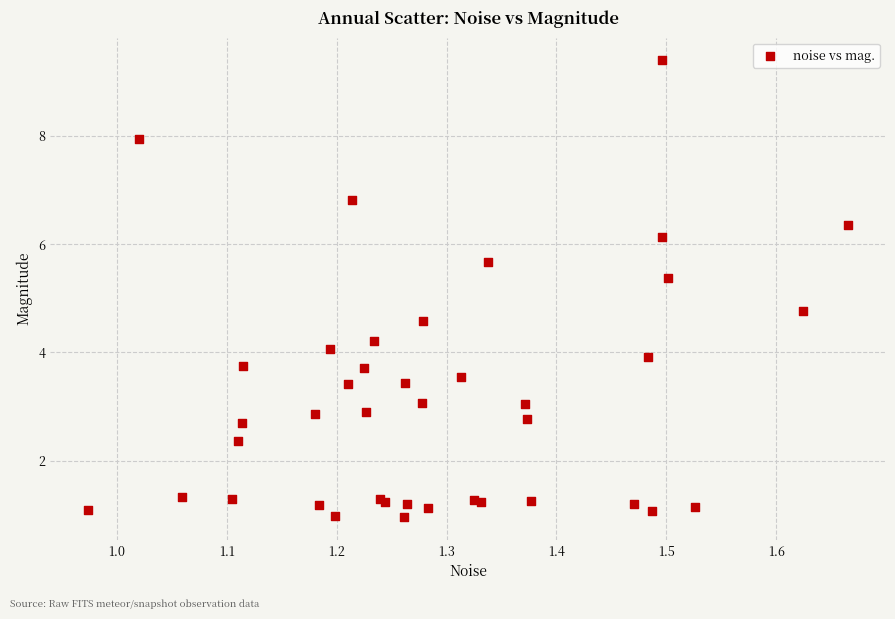

What Y value in the scatter plot is closest to 5?

4.8